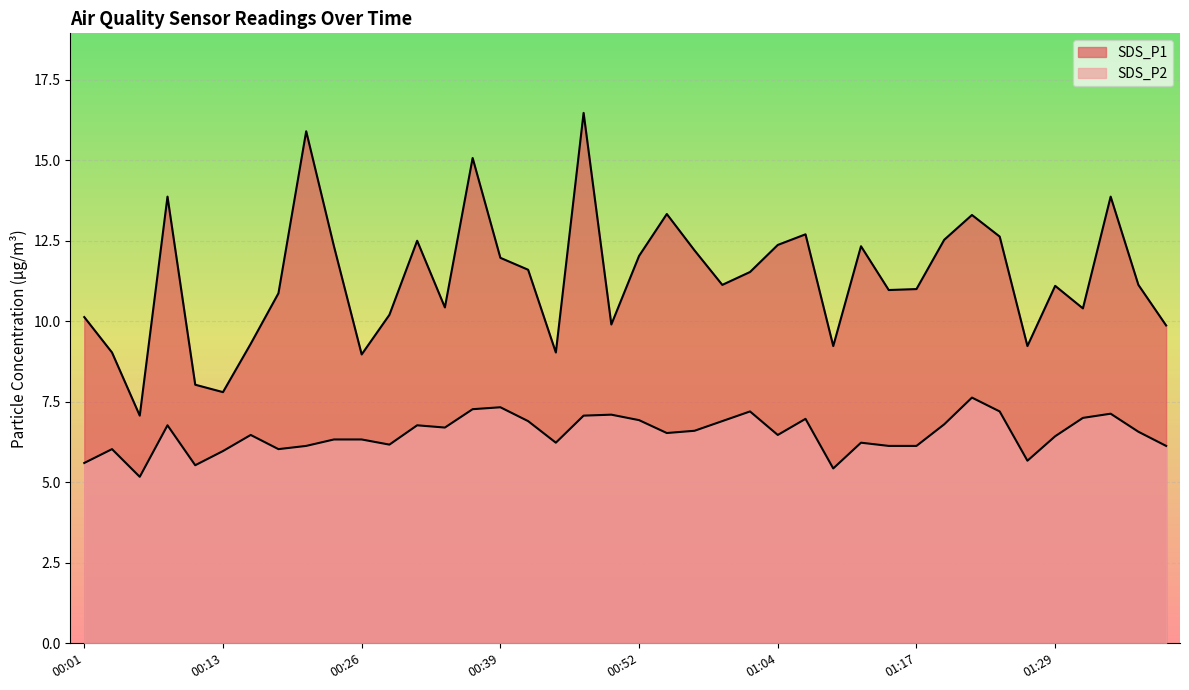

Which has a higher value, 00:57 or 00:21?

00:21